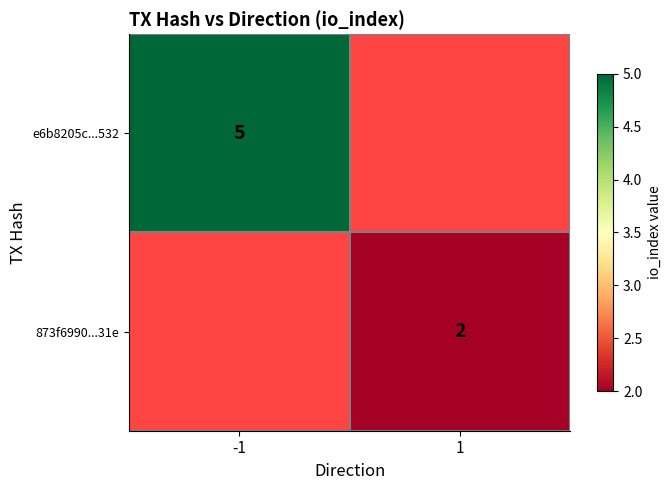

Is the value of e6b8205c...532 at -1 greater than the value of 873f6990...31e at 1?

Yes